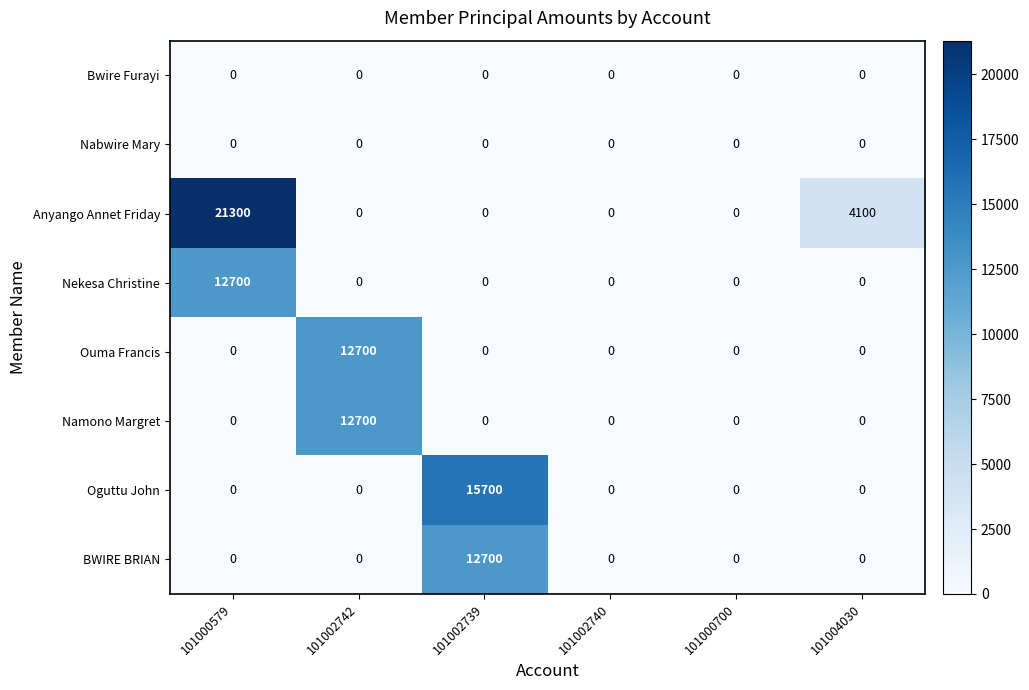

Between 101002739 and 101002740, which series saw the biggest shift?

Oguttu John